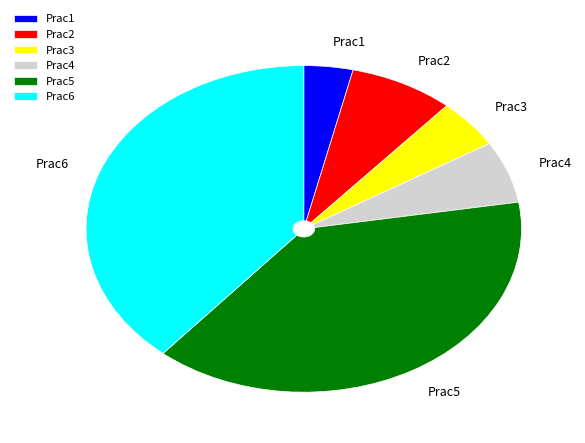

Between Prac4 and Prac6, which is larger?

Prac6